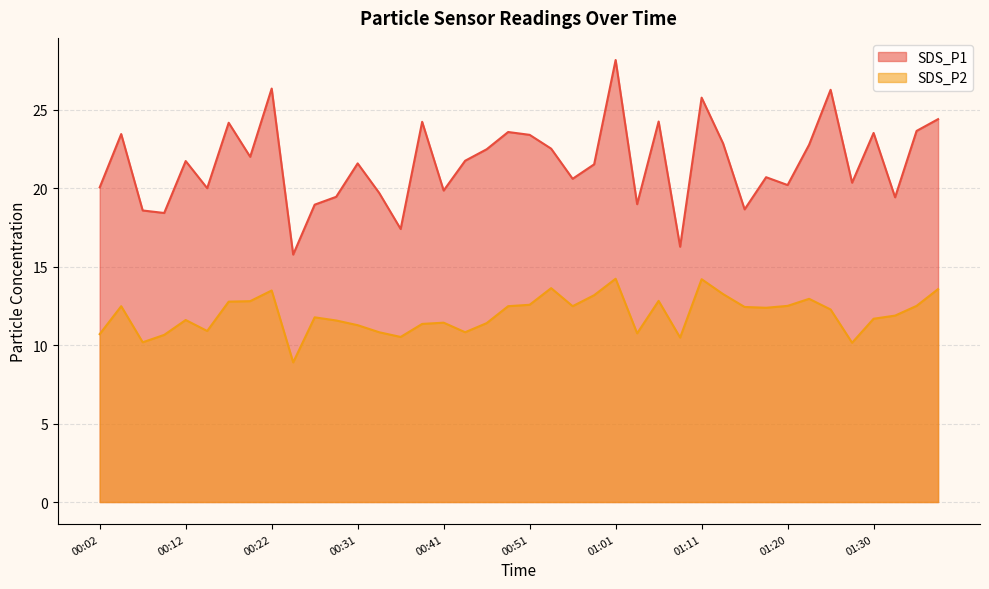

What is the sum of all SDS_P1 values?

863.8